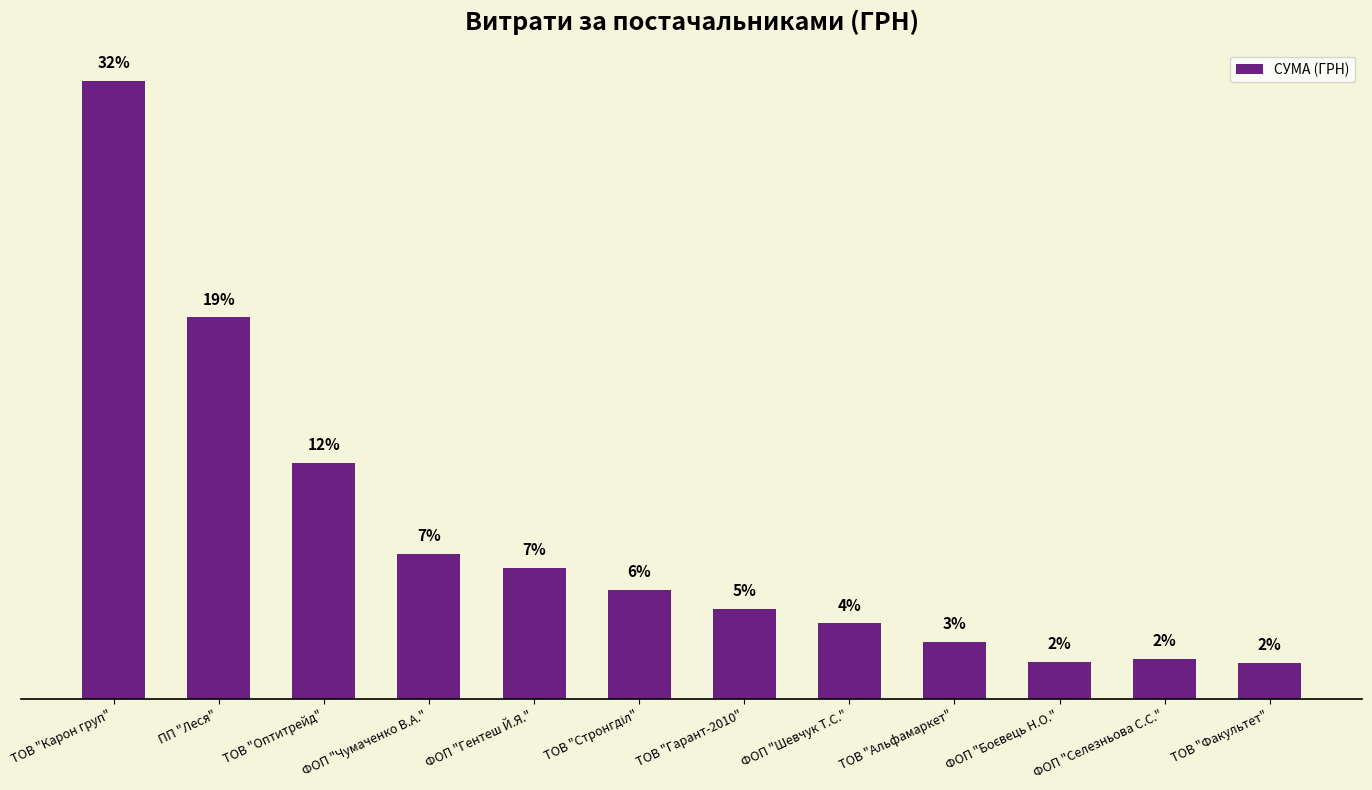

At which label does the data first exceed 43293?

ТОВ "Карон груп"